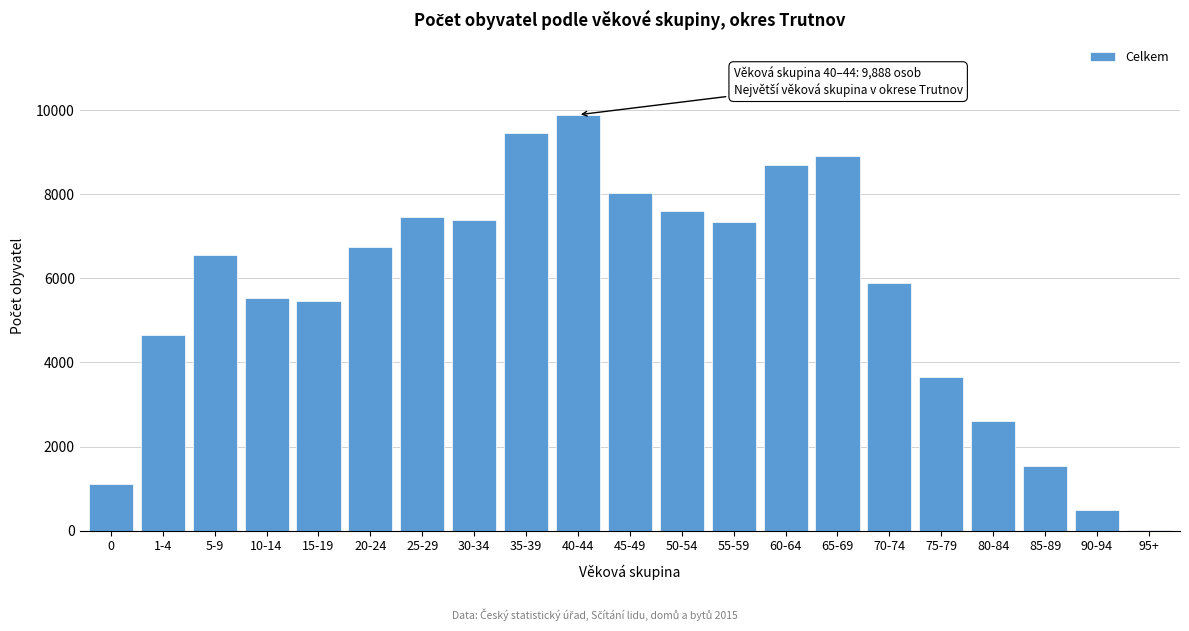

The value at 10-14 is 5531. True or false?

True